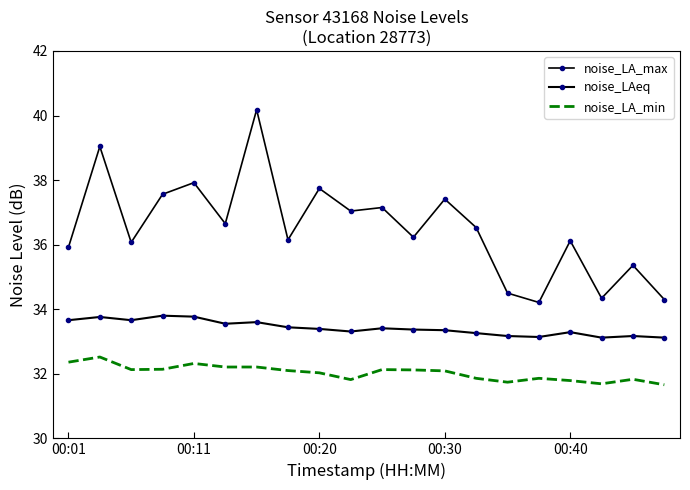

List the series in order of their overall mean, lowest first.

noise_LA_min, noise_LAeq, noise_LA_max